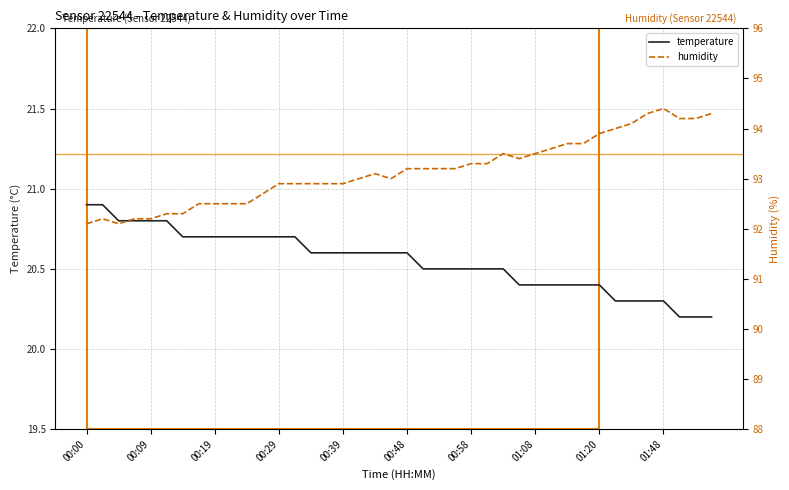

Which has a higher value, 17 or 00:00?

00:00